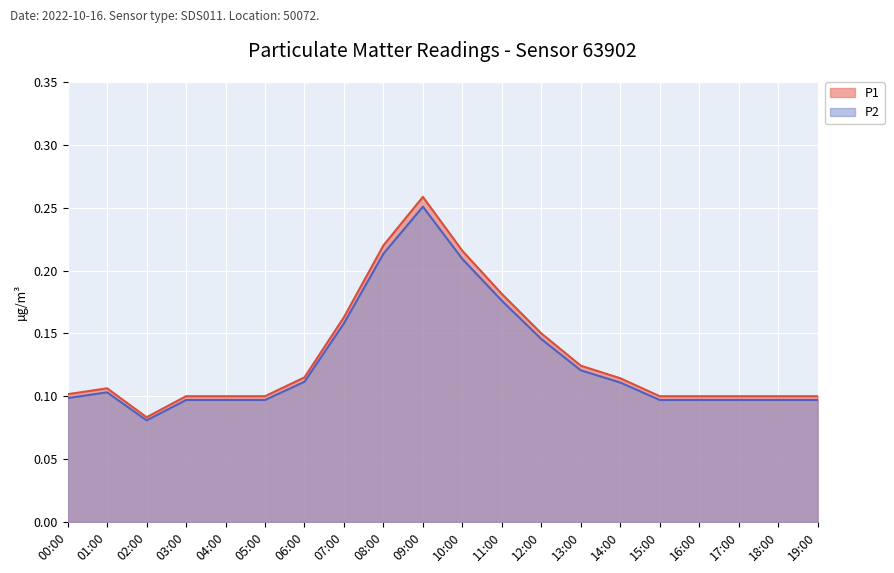

Which category has the highest value in the P2 series?

09:00